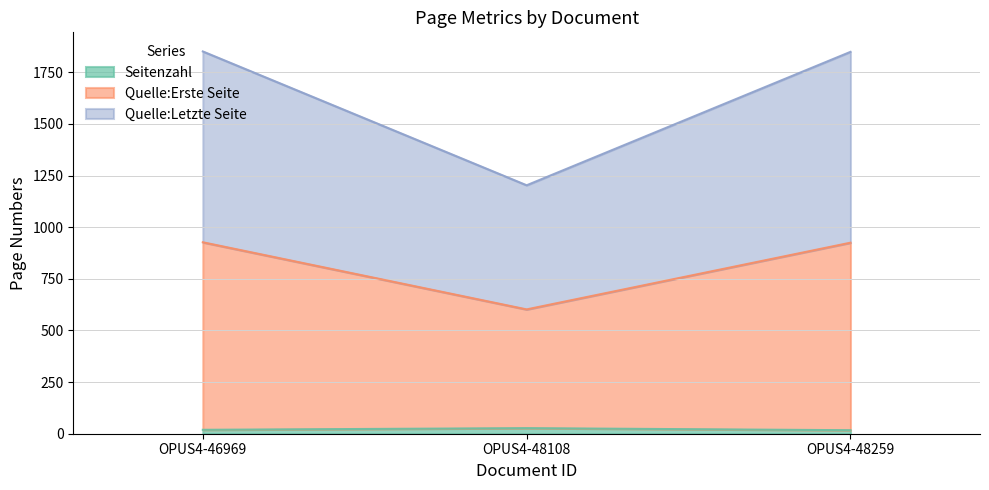

What is the value of the Quelle:Letzte Seite point at the 3rd from the left?

925